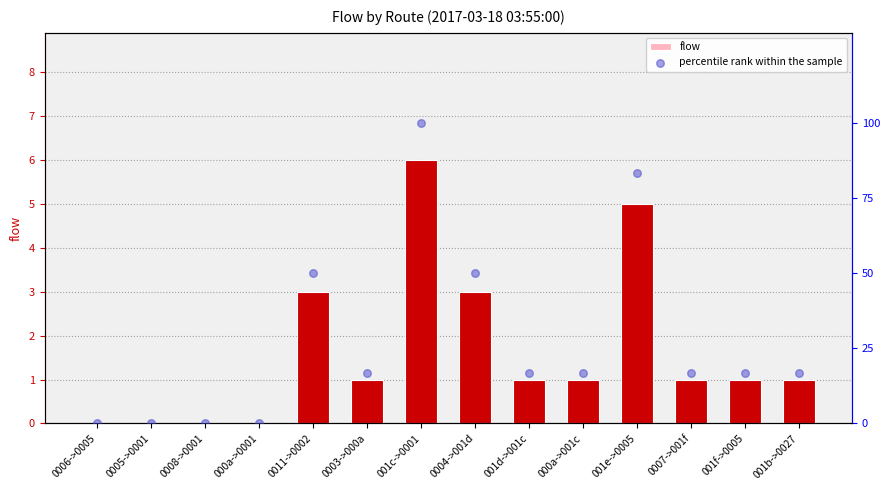

Which series reaches the maximum Y coordinate?

percentile rank within the sample